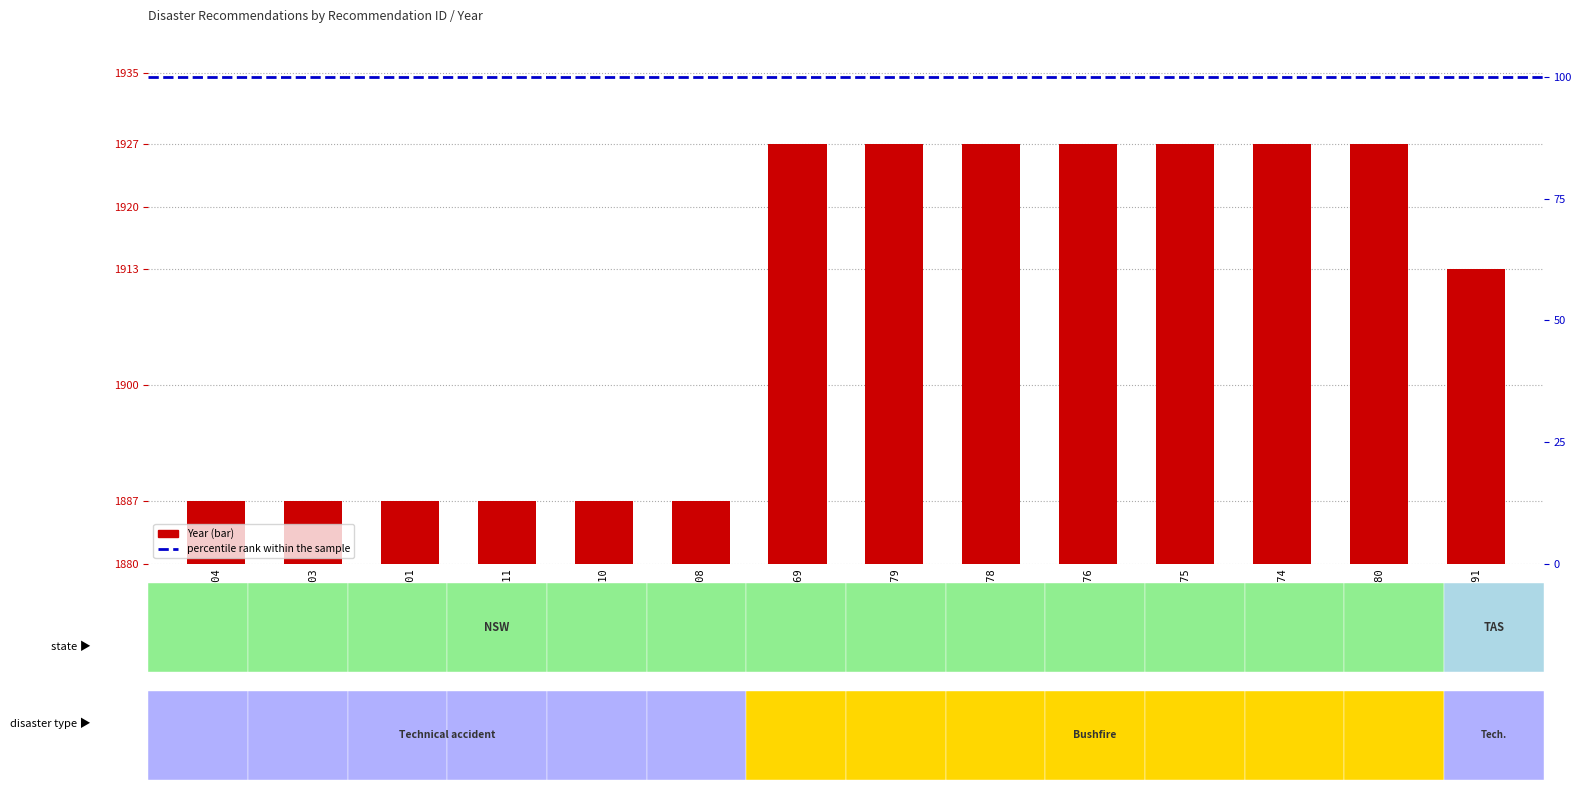

What is the approximate value at REC002-4010, to the nearest 10?

1890